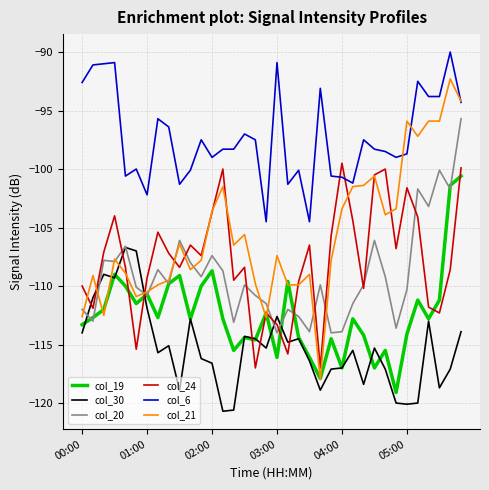

Which series has the largest range (max minus min)?

col_21